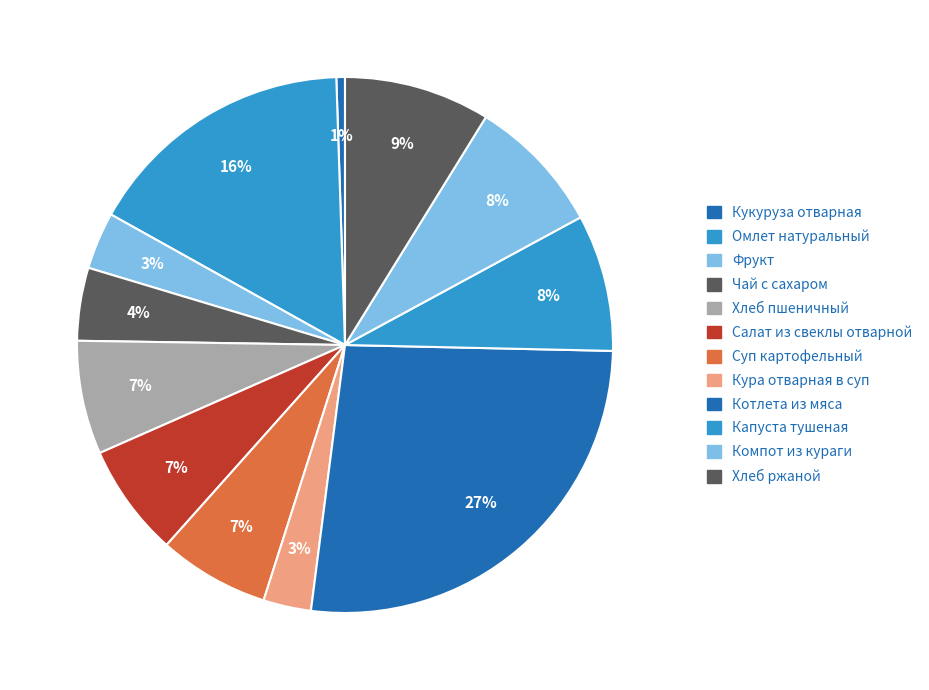

What percentage is the Кукуруза отварная slice, to the nearest percent?

1%